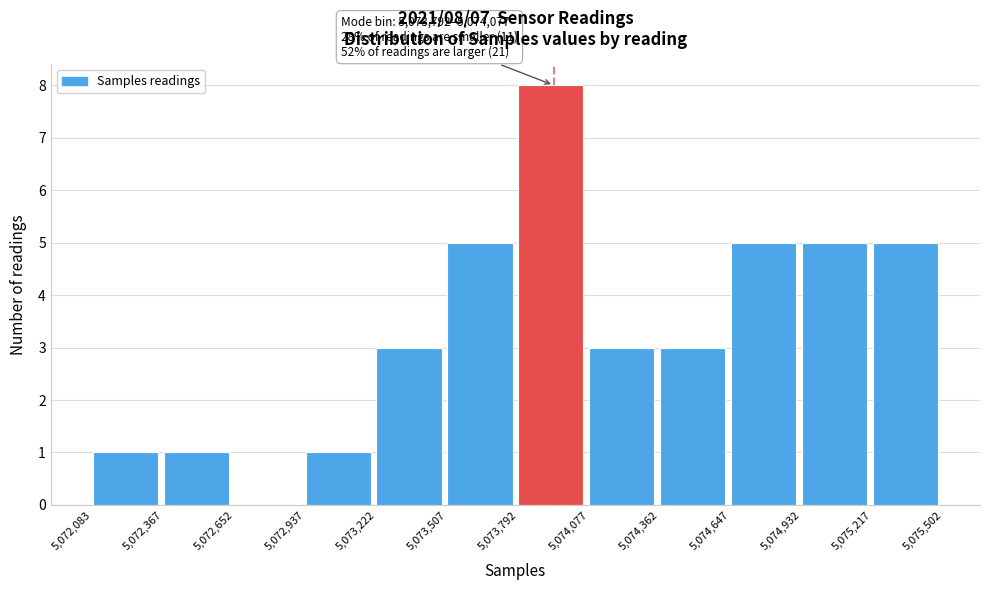

Over which range of the x-axis is the bar tallest?

5,073,792 to 5,074,077